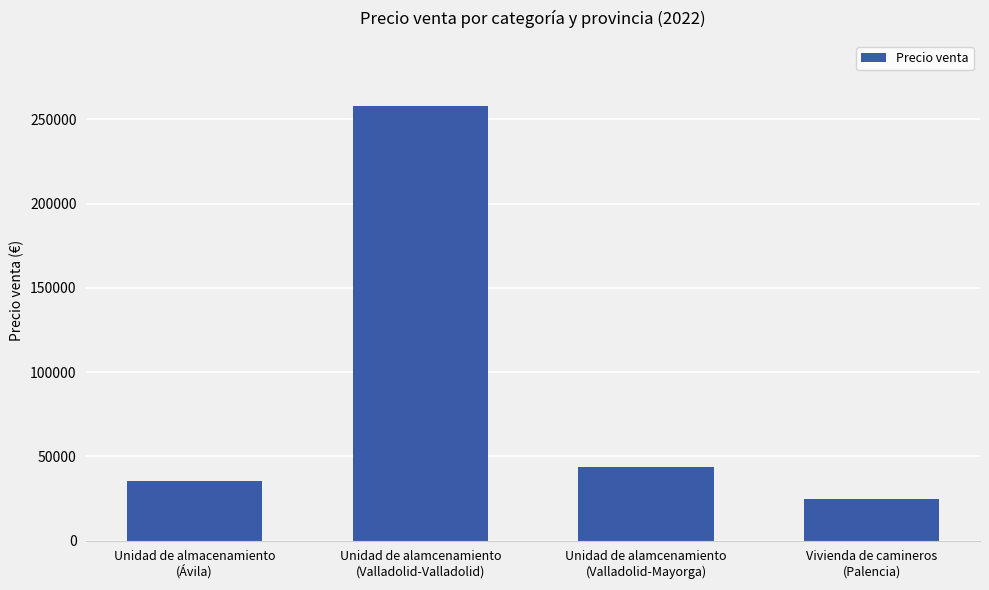

What is the maximum value shown in the chart?

257883.4